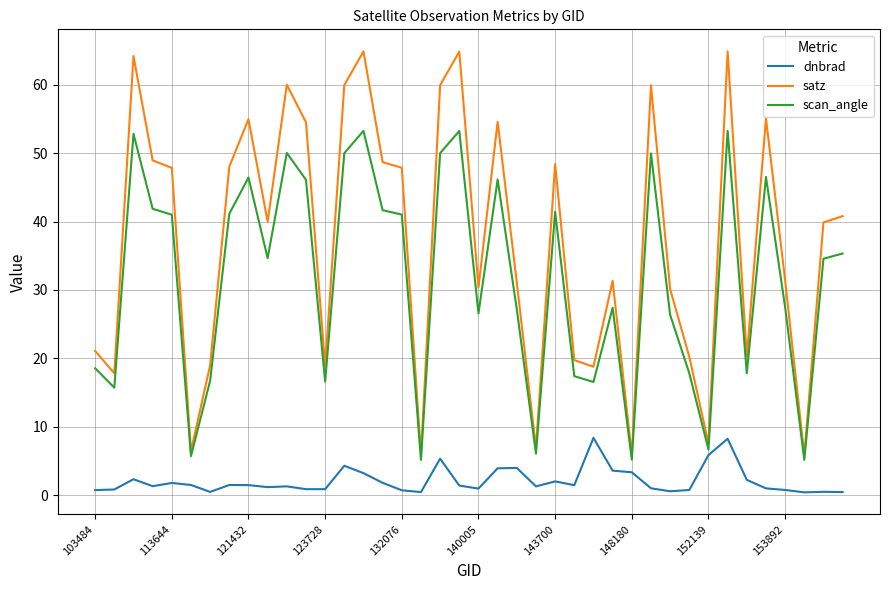

True or false: satz and dnbrad intersect in this chart.

False